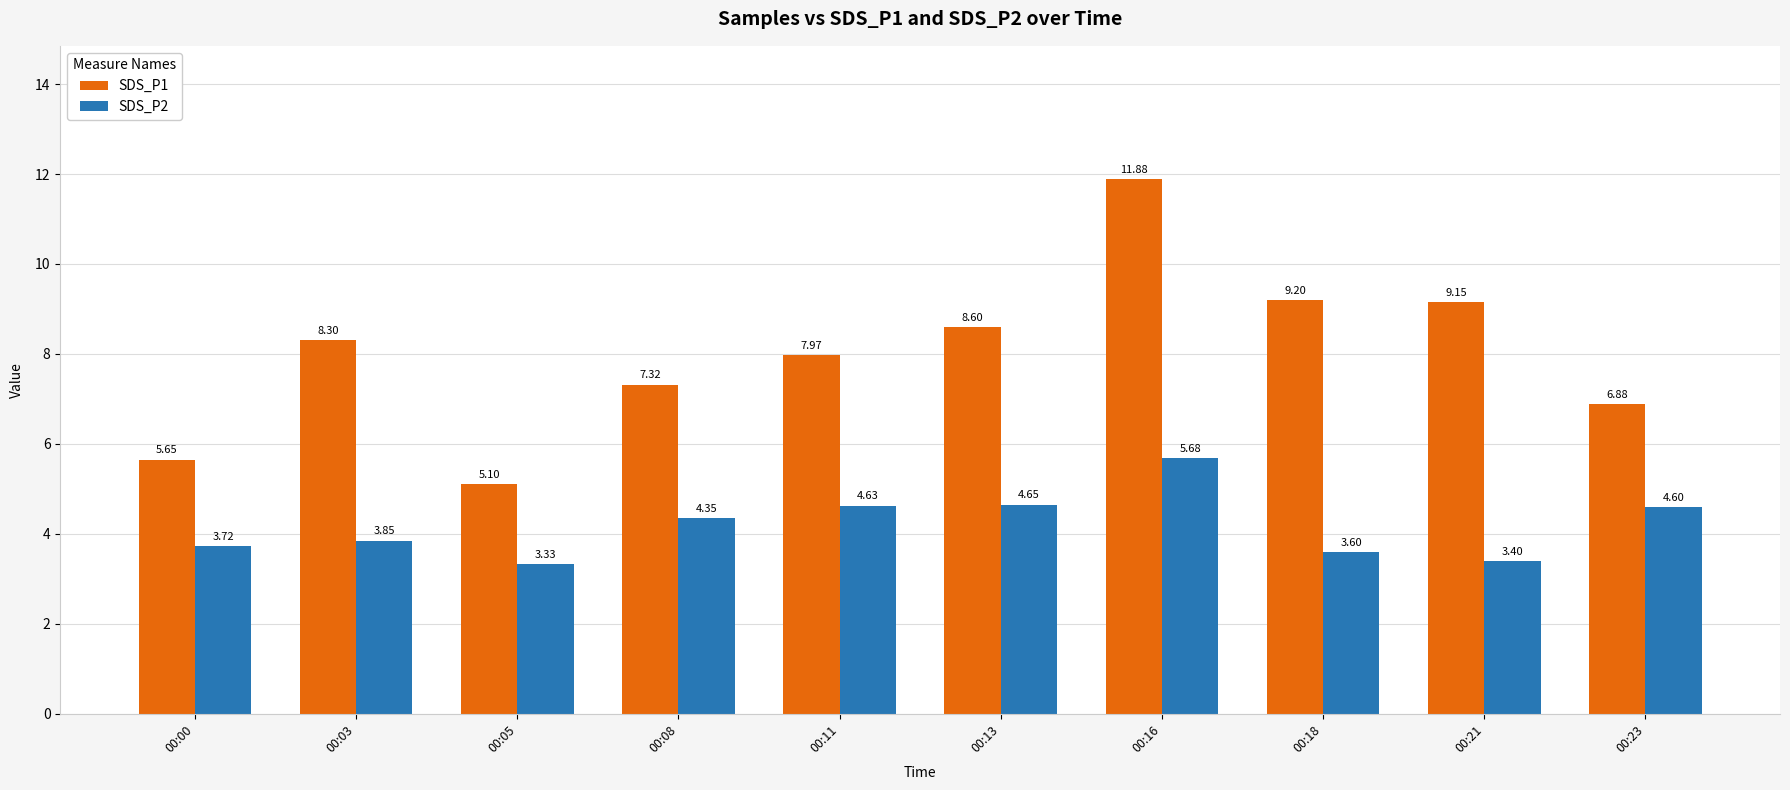

Which series has the largest range (max minus min)?

SDS_P1